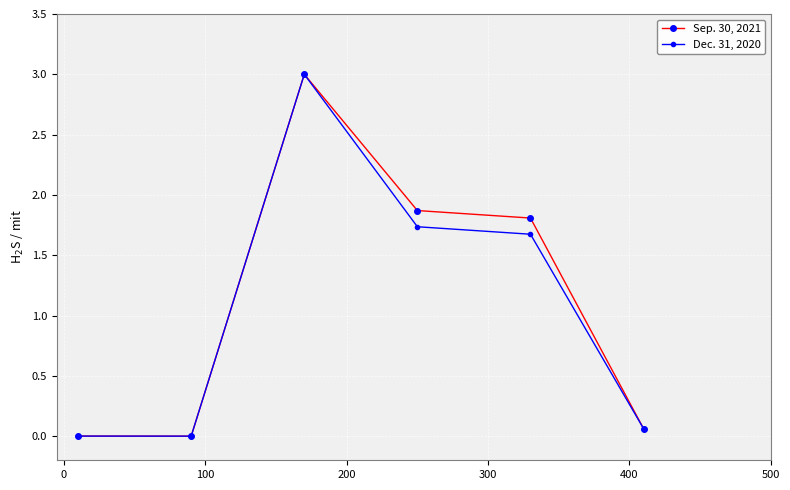

How many categories are shown in the chart?

6